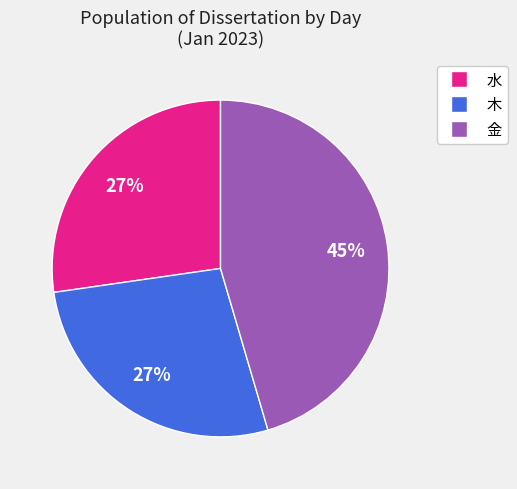

The 木 slice represents 27% of the pie. True or false?

True